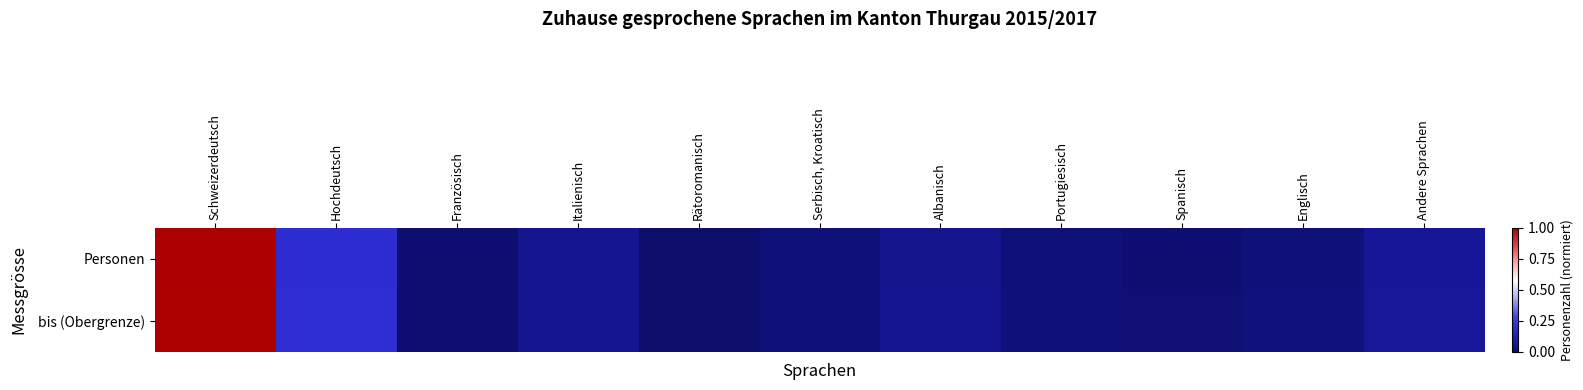

At how many categories does at least one series exceed 0?

11